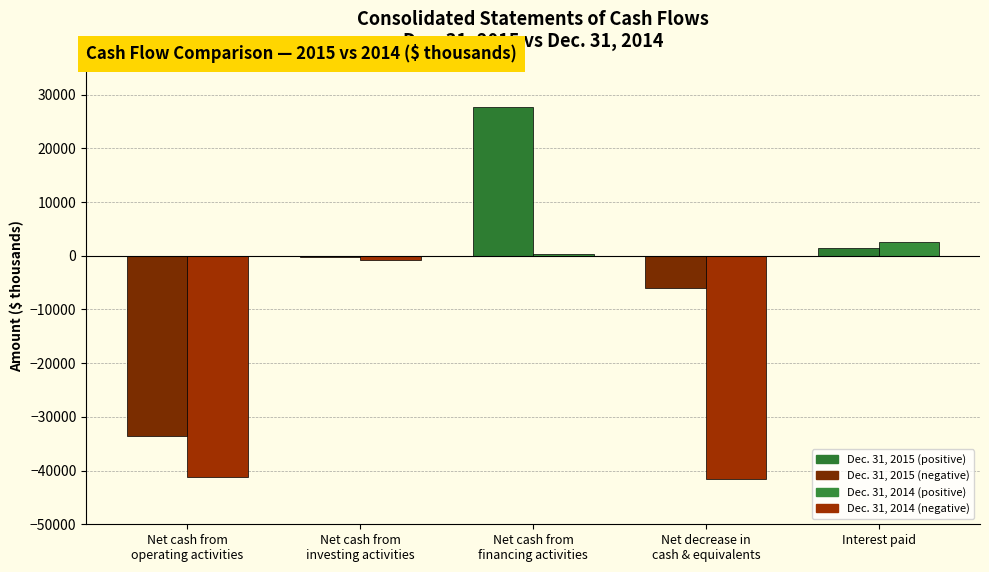

The Dec. 31, 2014 series shows -780 at Net cash from
investing activities. True or false?

True